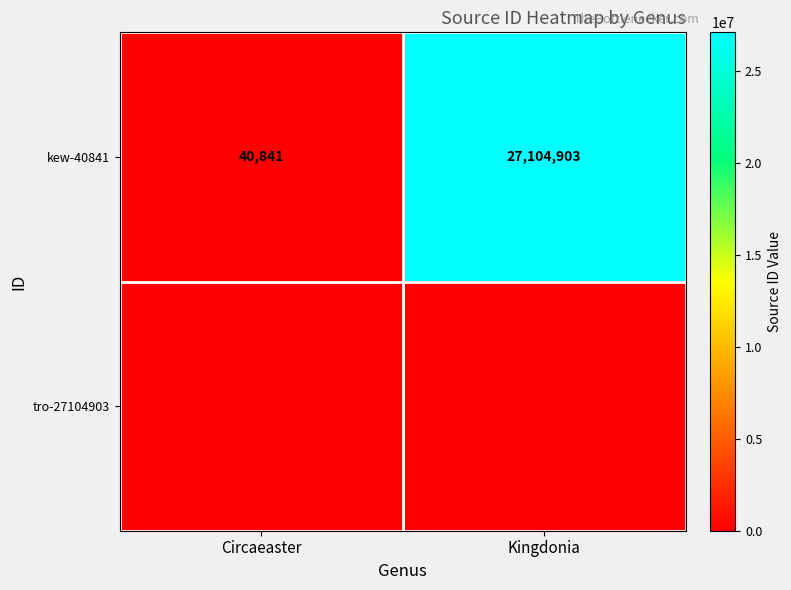

What is the sum of the kew-40841 values at Kingdonia and Circaeaster?

27145744